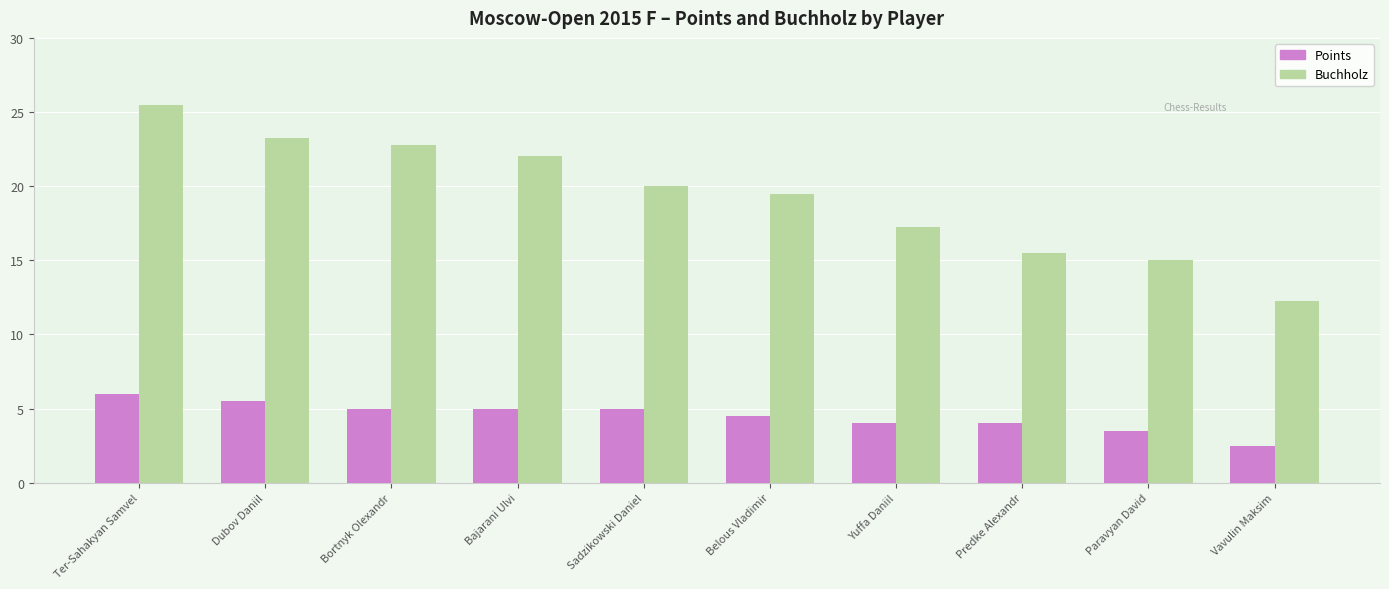

Between Ter-Sahakyan Samvel and Bajarani Ulvi, which series saw the biggest shift?

Buchholz